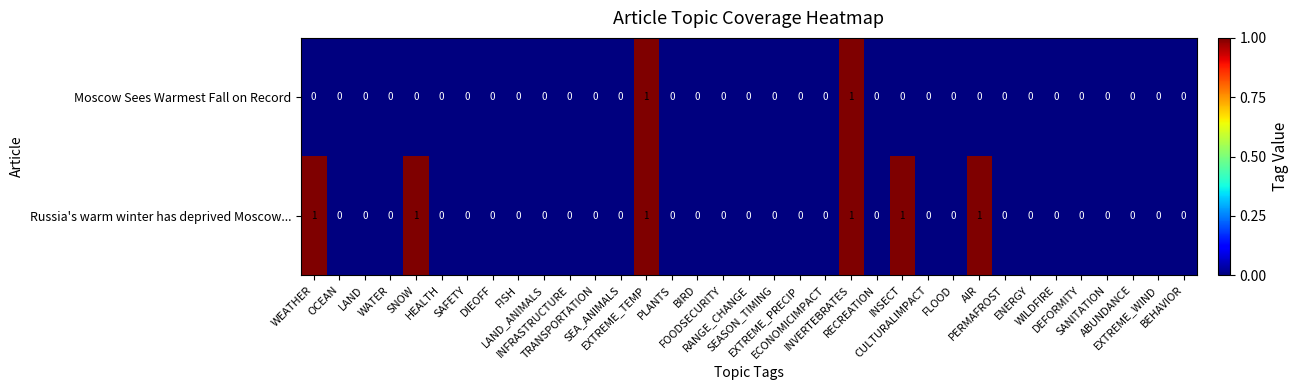

Rank the series by their average value, from highest to lowest.

Russia's warm winter has deprived Moscow..., Moscow Sees Warmest Fall on Record